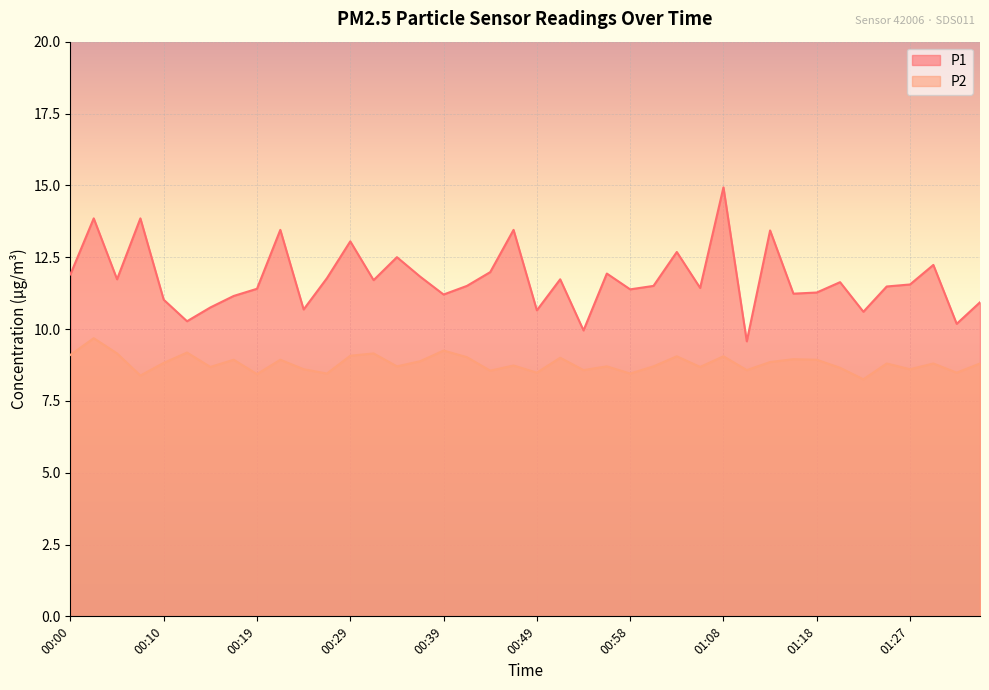

At which label does P1 reach its peak?

01:08